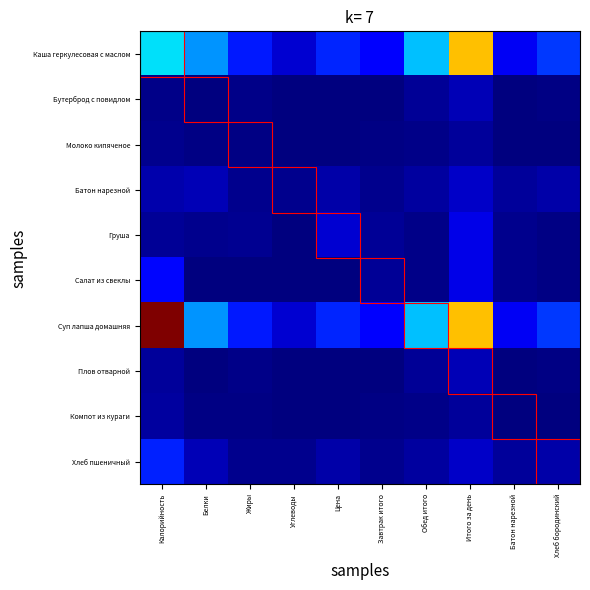

How many categories are shown in the chart?

10